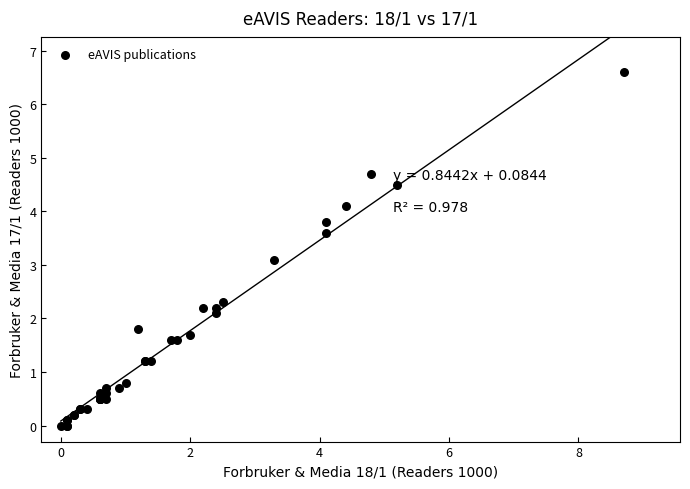

What Y value in the scatter plot is closest to 3?

3.1